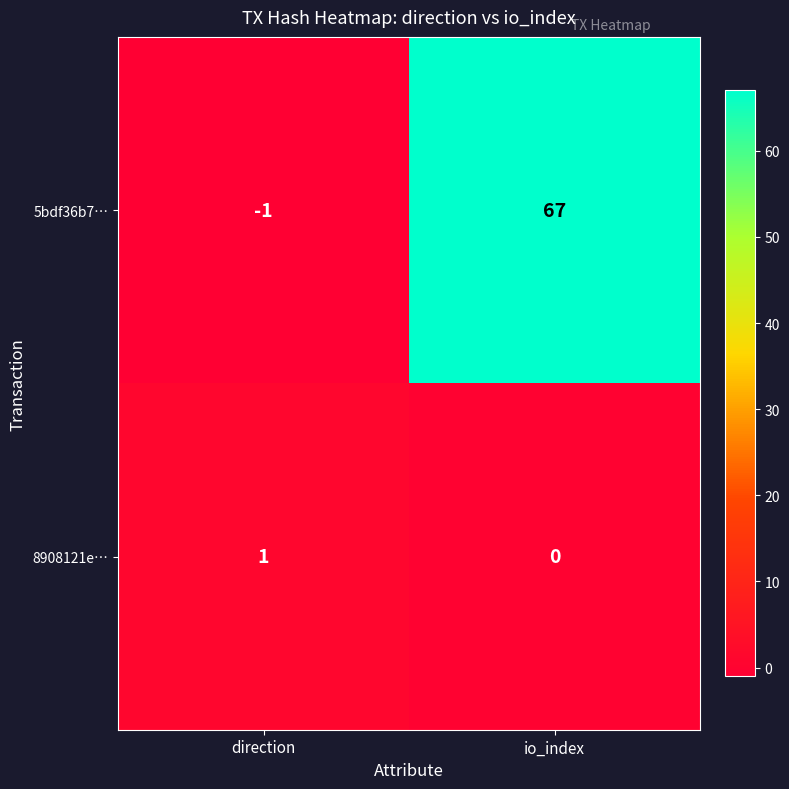

Count the number of categories in the chart.

2